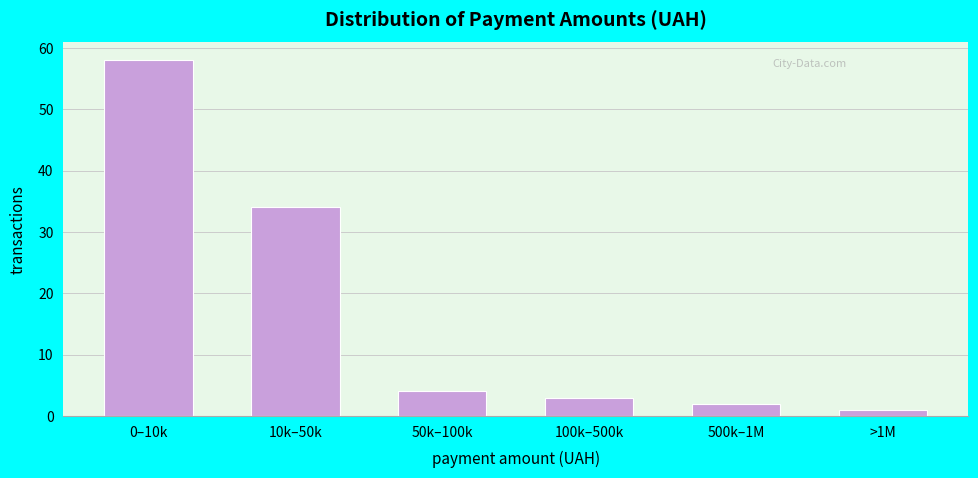

Reading left to right, extract all data points from this chart.

0–10k=58	10k–50k=34	50k–100k=4	100k–500k=3	500k–1M=2	>1M=1